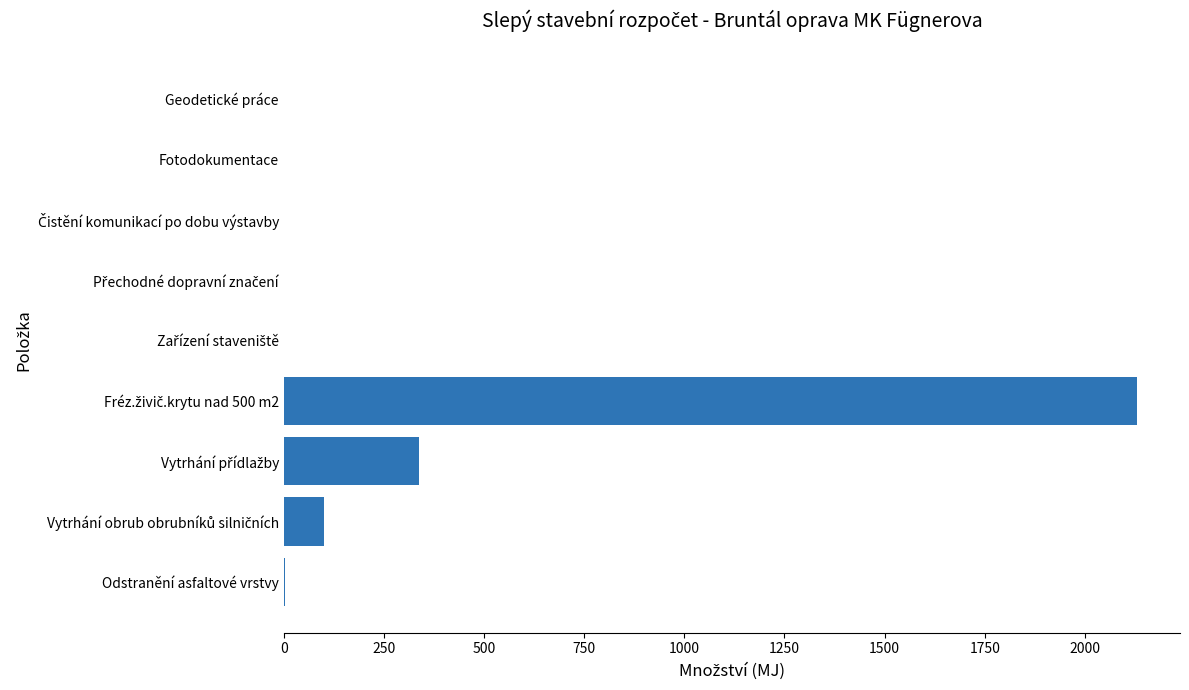

What is the maximum value shown in the chart?

2131.1